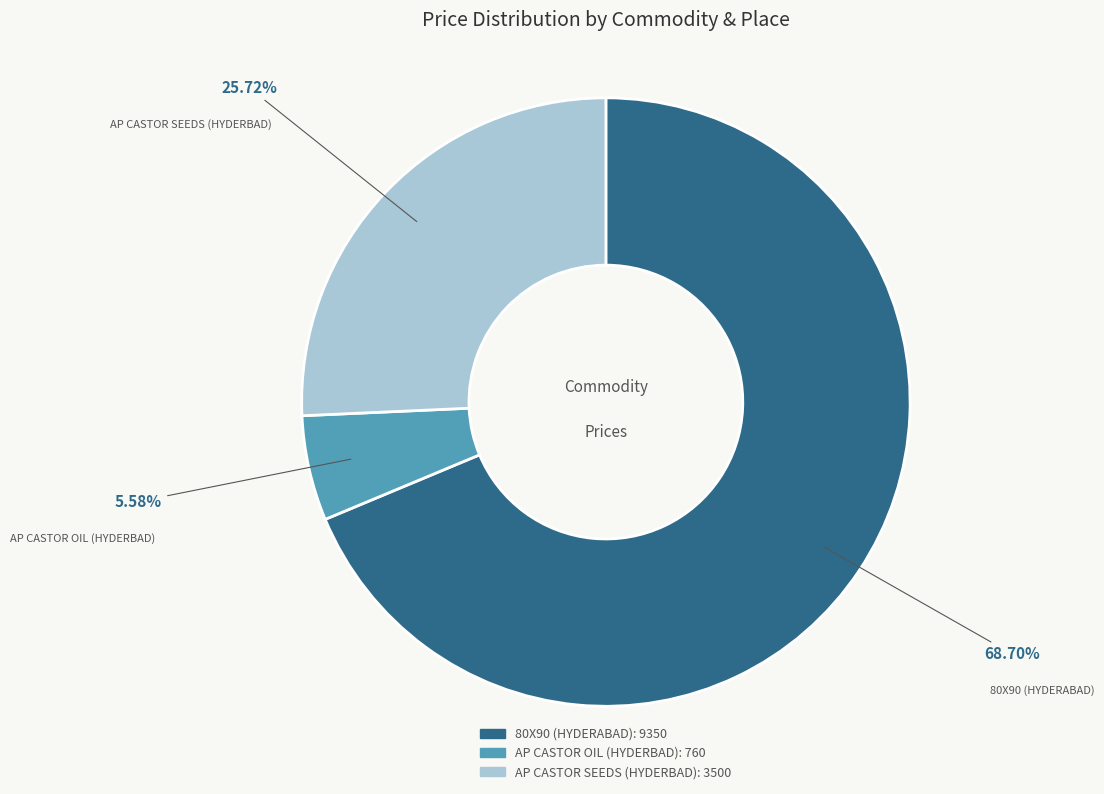

Count the number of slices in the pie.

3